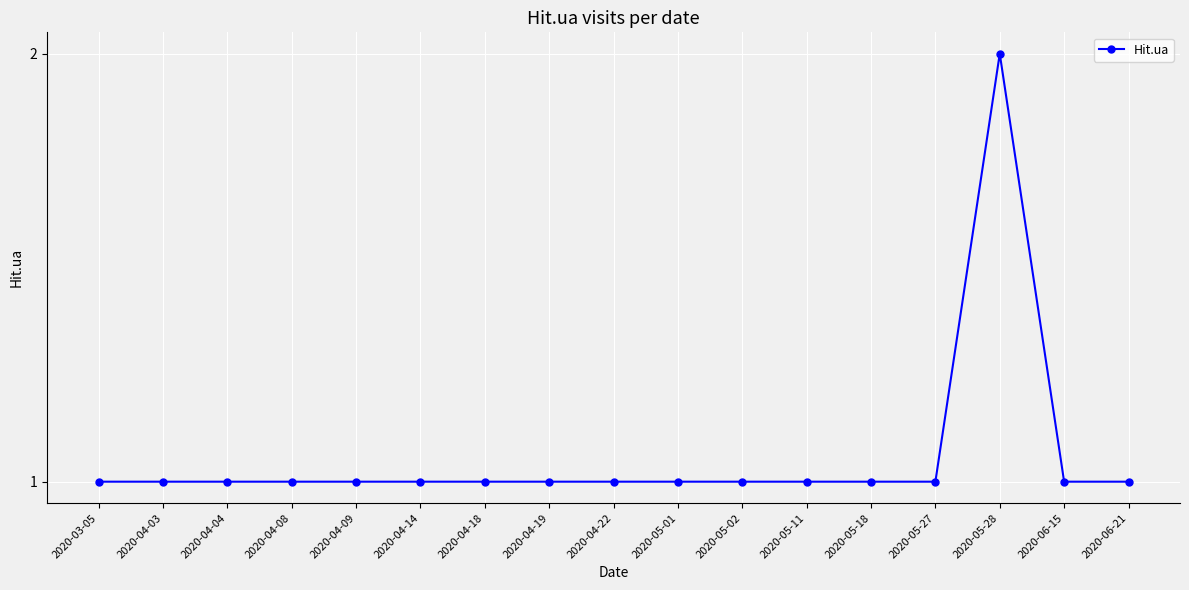

Reading right to left, what are all the values shown in this chart?

2020-06-21=1	2020-06-15=1	2020-05-28=2	2020-05-27=1	2020-05-18=1	2020-05-11=1	2020-05-02=1	2020-05-01=1	2020-04-22=1	2020-04-19=1	2020-04-18=1	2020-04-14=1	2020-04-09=1	2020-04-08=1	2020-04-04=1	2020-04-03=1	2020-03-05=1